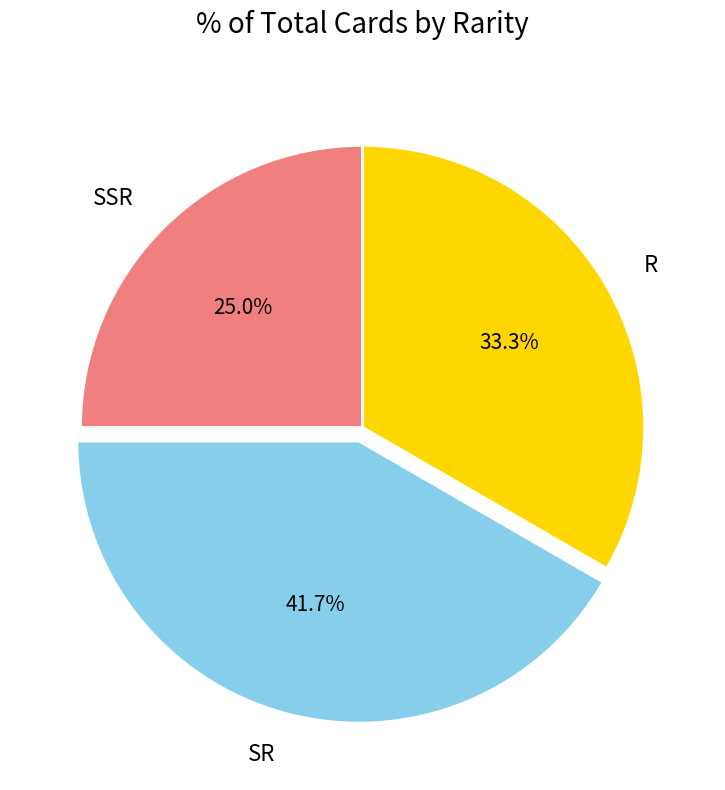

To the nearest percent, what percentage of the pie is SSR?

25%